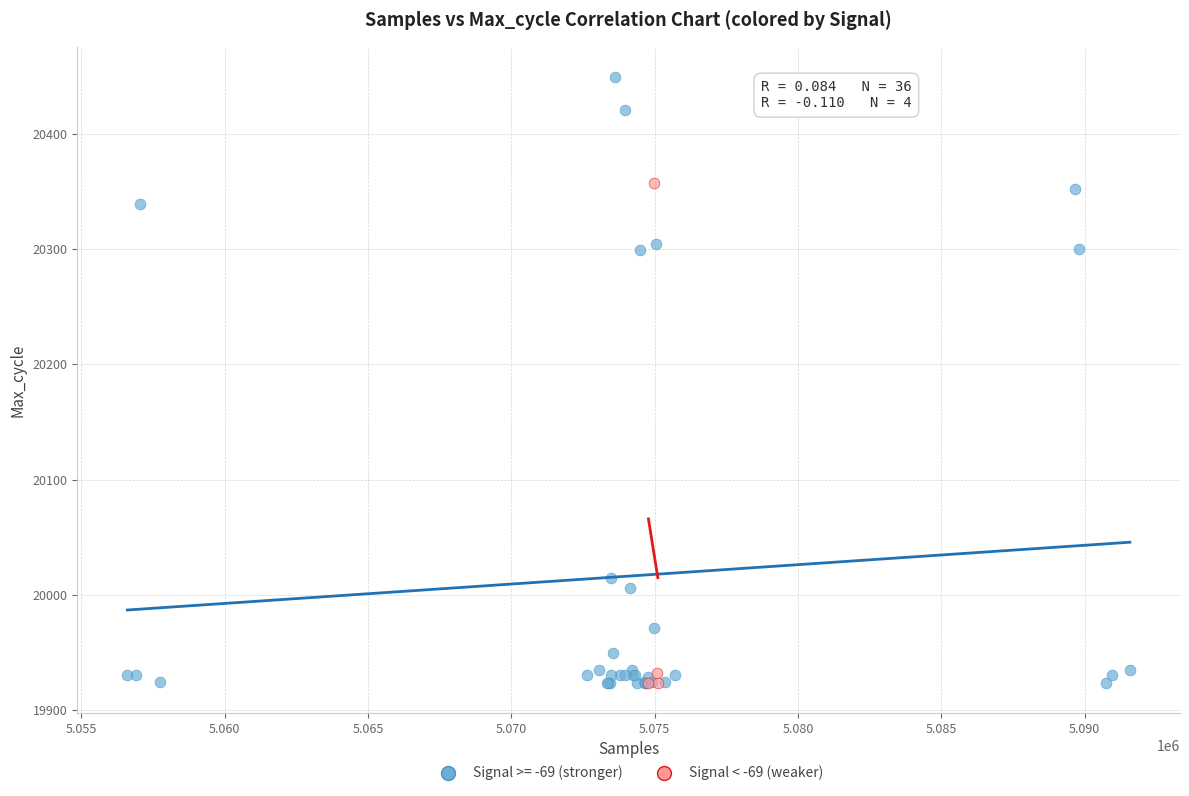

Which series reaches the maximum Y coordinate?

Signal >= -69 (stronger)